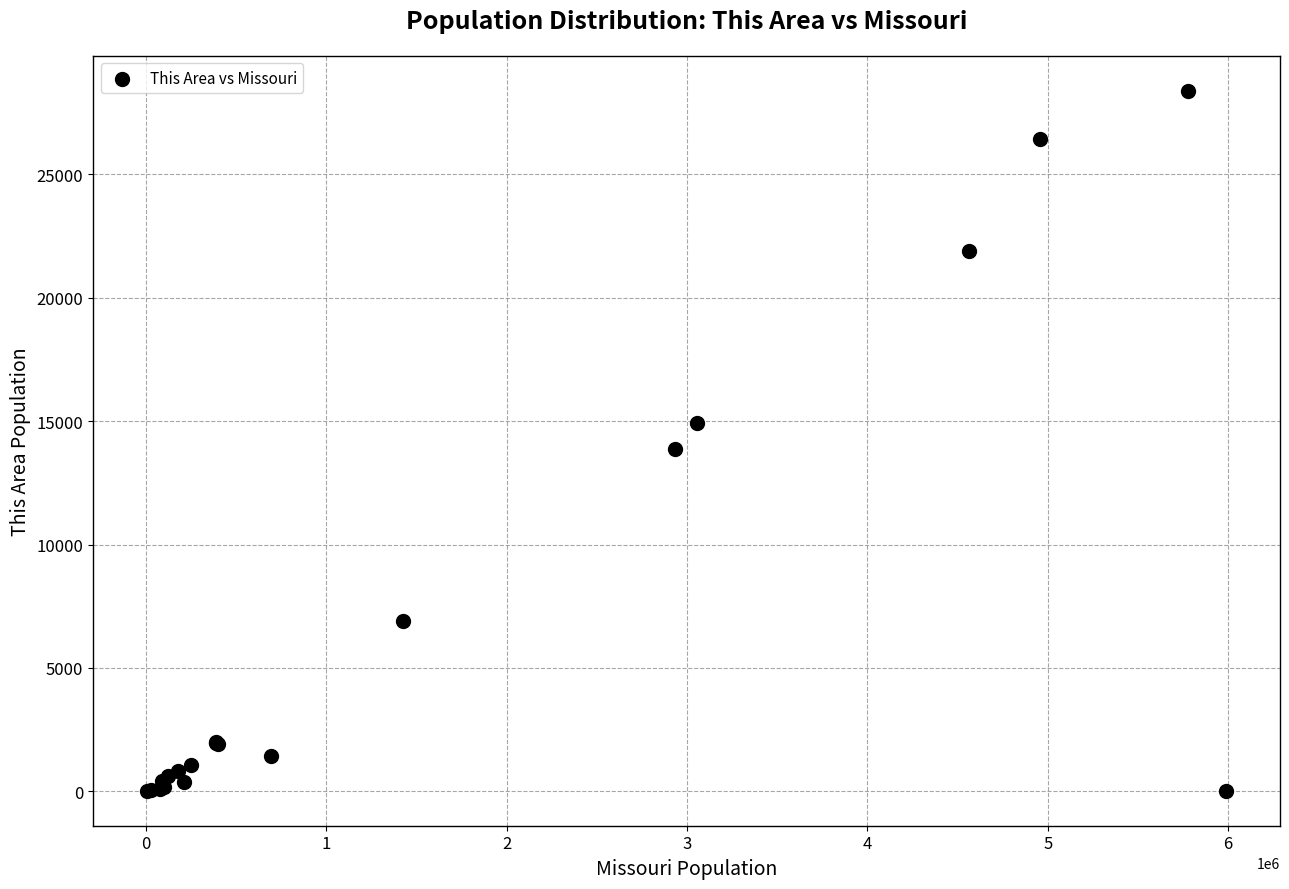

What Y value in the scatter plot is closest to 14205?

13854